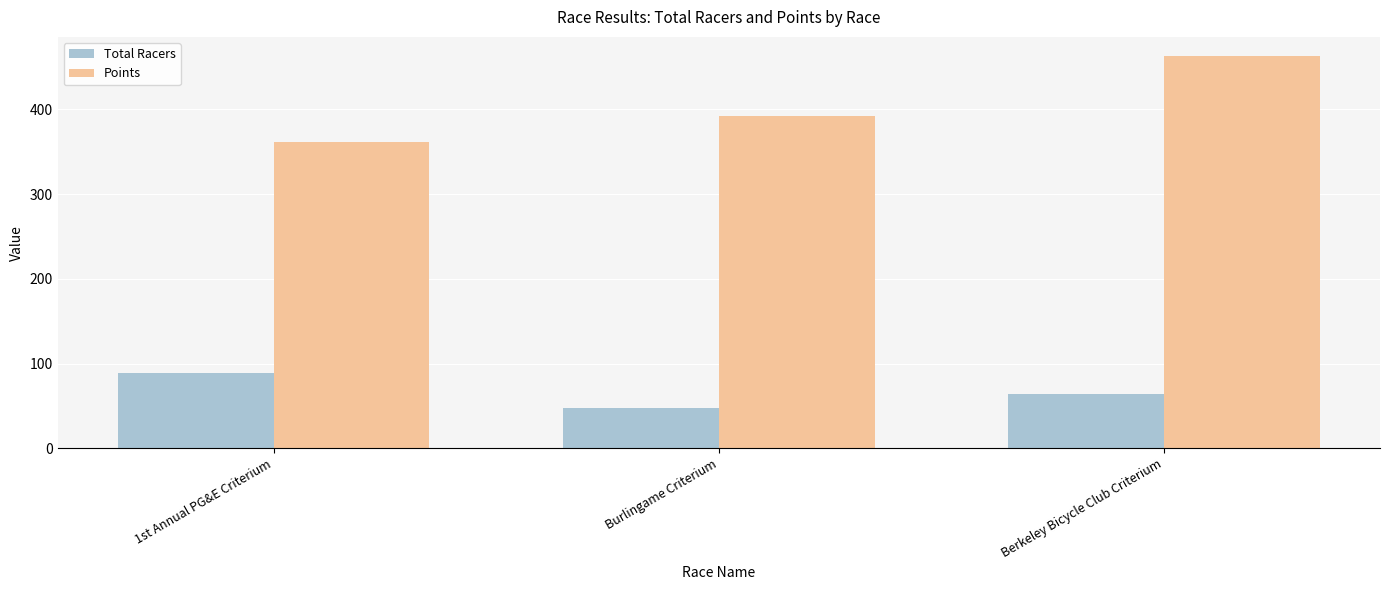

True or false: Total Racers has a value of 102.6 at Berkeley Bicycle Club Criterium.

False